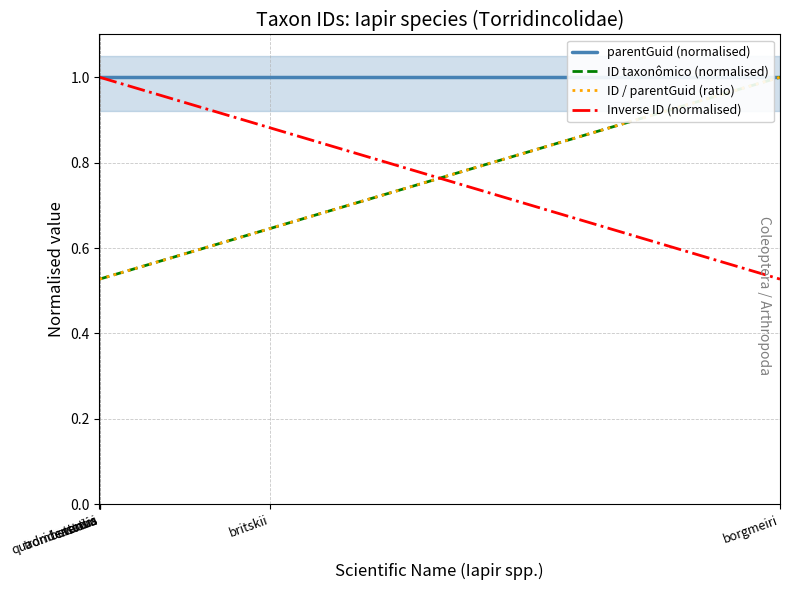

What is the maximum value shown in the chart?

1.0